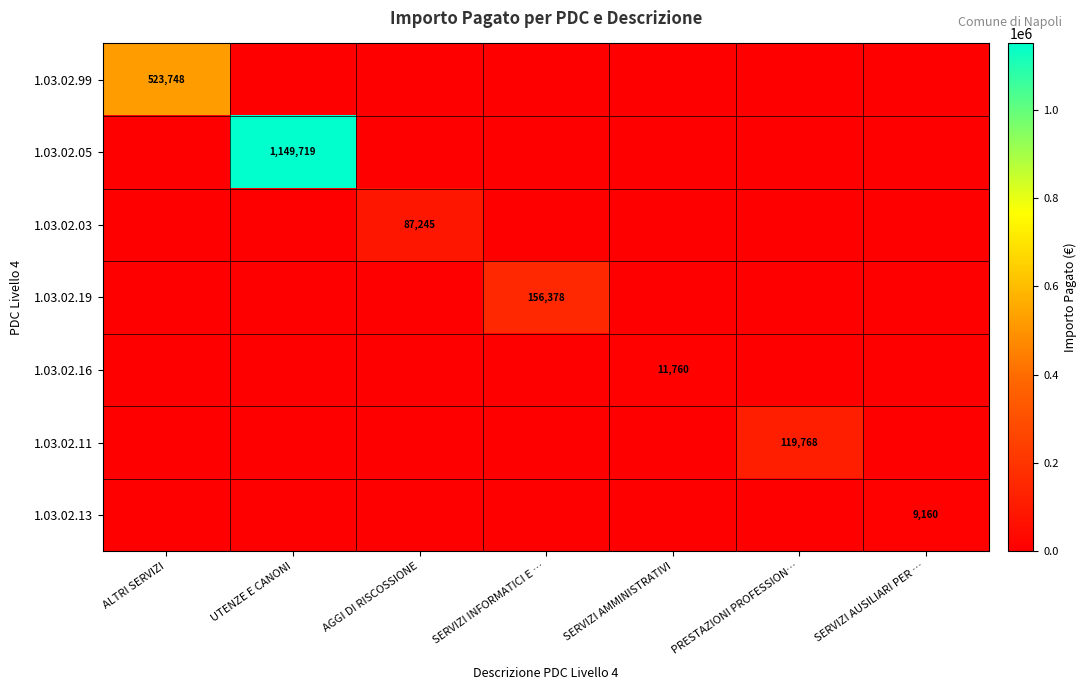

What is the difference between the maximum and minimum values in the 1.03.02.05 series?

1149719